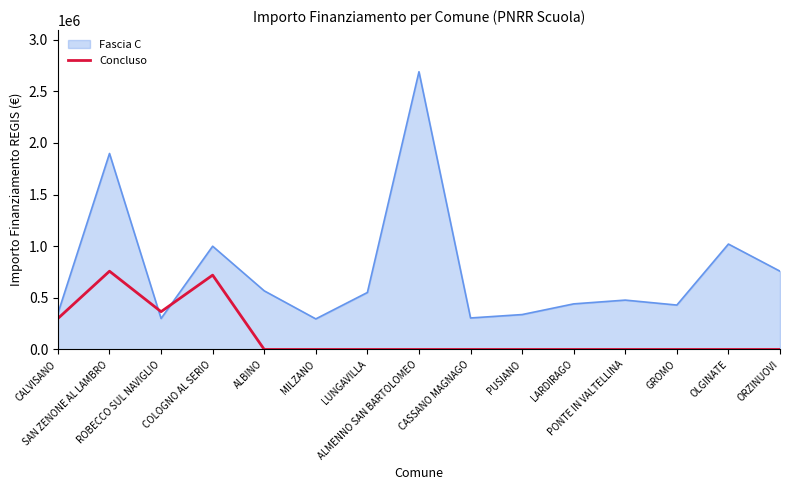

List the series in order of their peak value, highest first.

Fascia C, Concluso